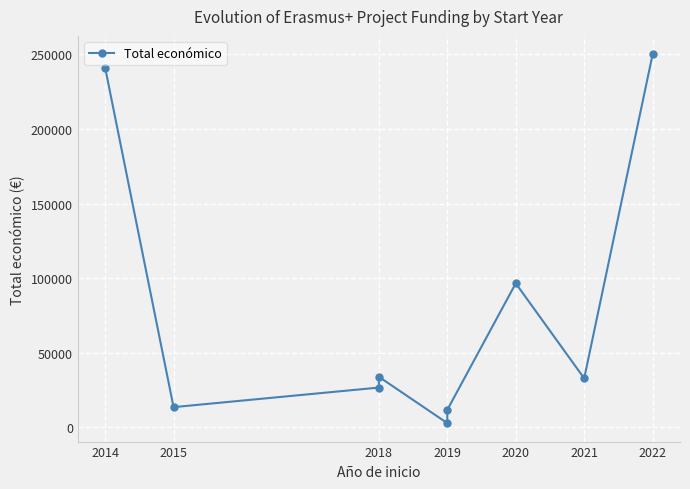

What is the label of the 8th point from the right?

2015